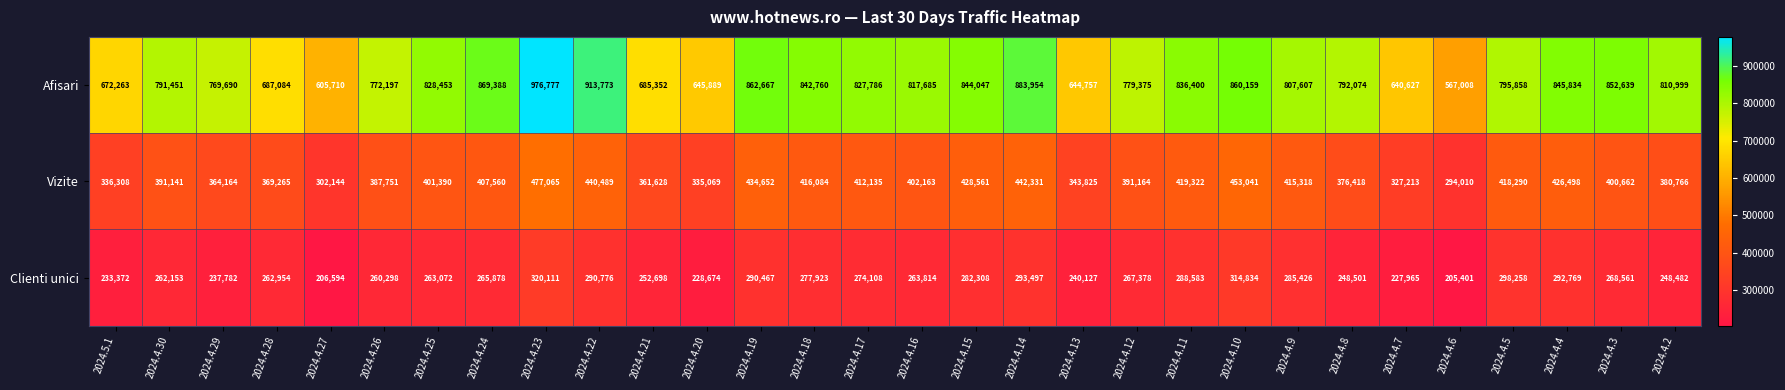

Where is Afisari nearest to the value 771892?

2024.4.26